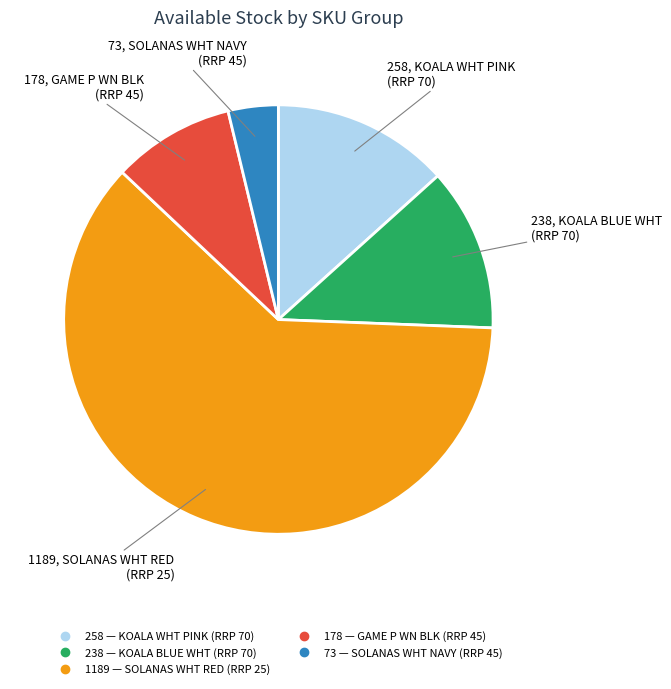

Is there a majority slice in this chart?

Yes